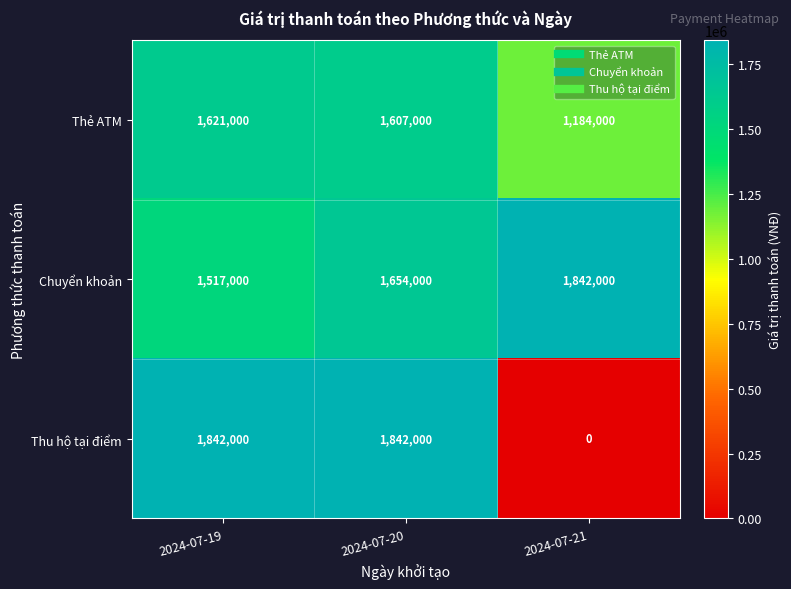

At 2024-07-19, list the series in order from smallest to largest.

Chuyển khoản, Thẻ ATM, Thu hộ tại điểm